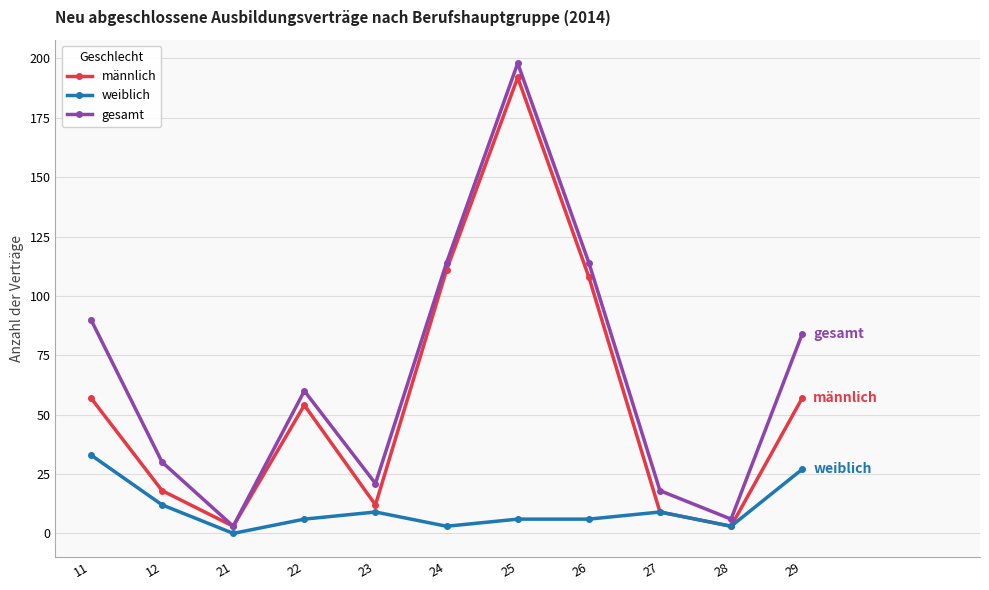

What is the sum of all weiblich values?

114